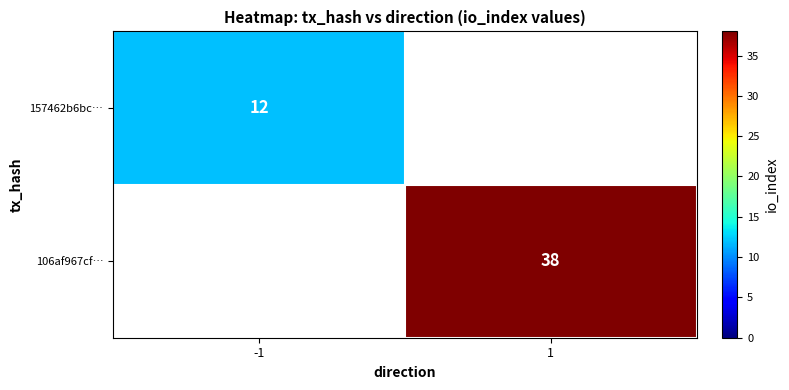

How many series are shown in this chart?

2